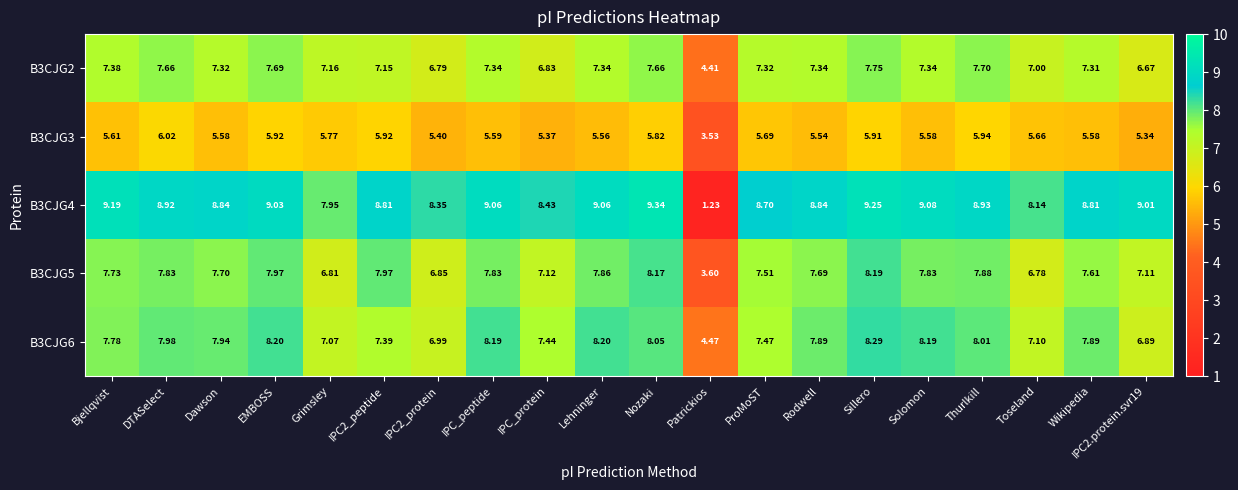

How many data points does each series have?

20